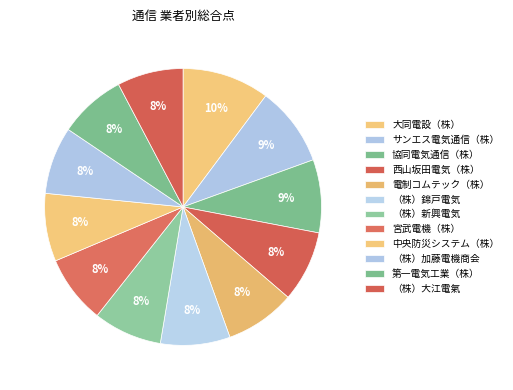

The （株）錦戸電気 slice represents 1% of the pie. True or false?

False